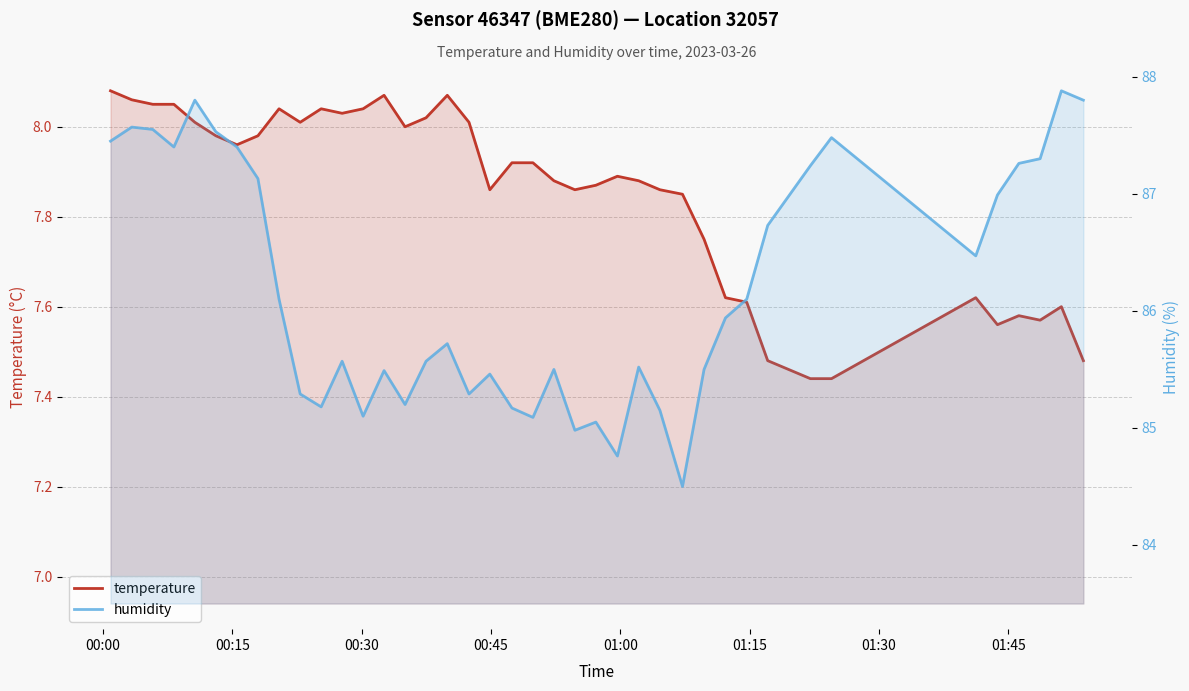

True or false: humidity and temperature intersect in this chart.

False